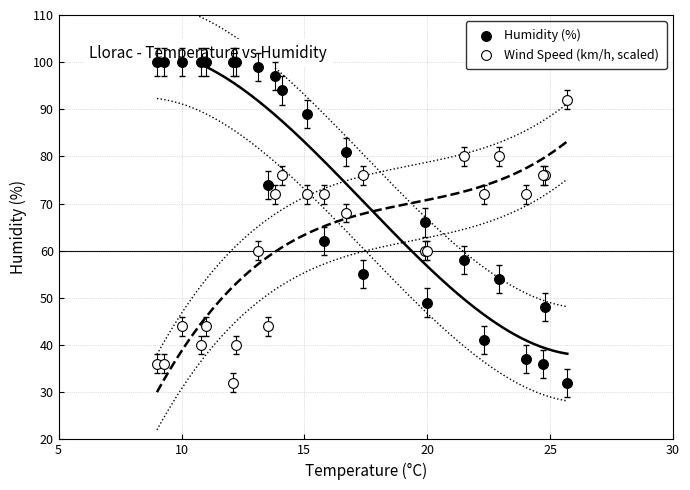

Which series contains the highest Y value?

Humidity (%)